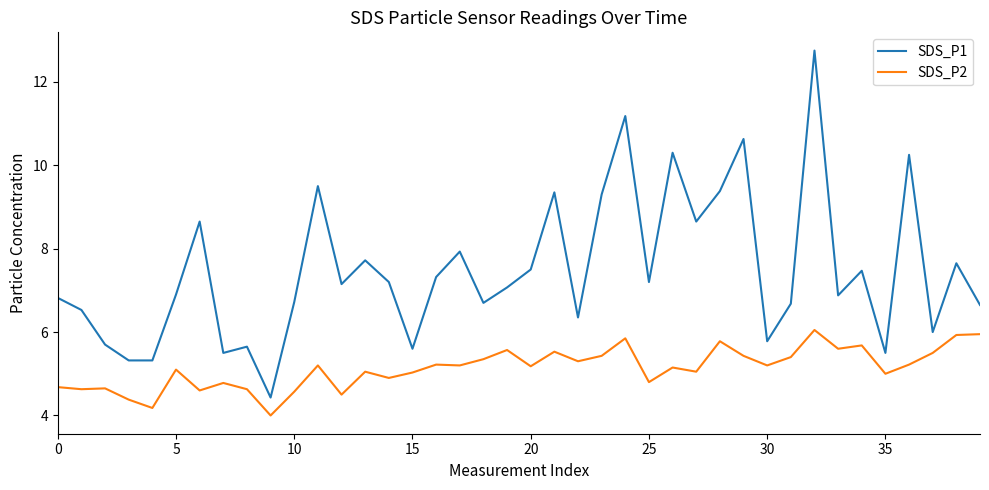

Which series has the widest spread of values?

SDS_P1